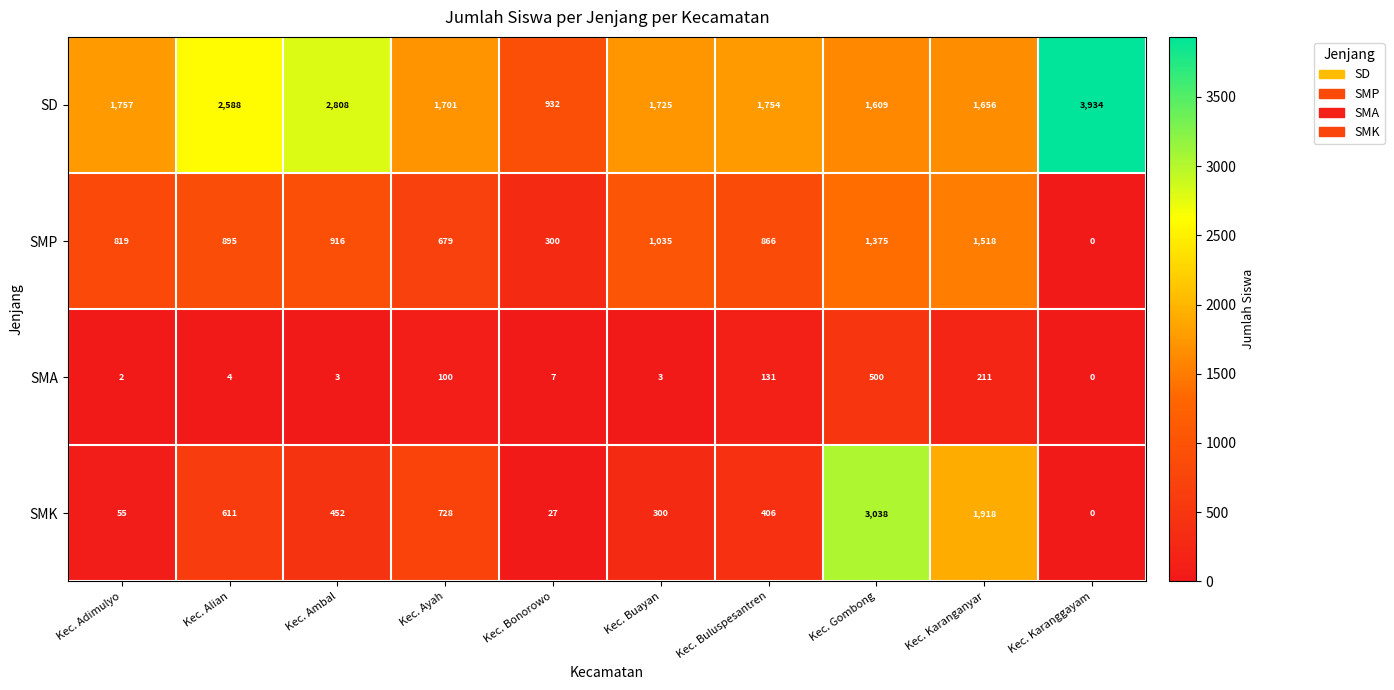

True or false: SMK has a value of 411 at Kec. Ayah.

False